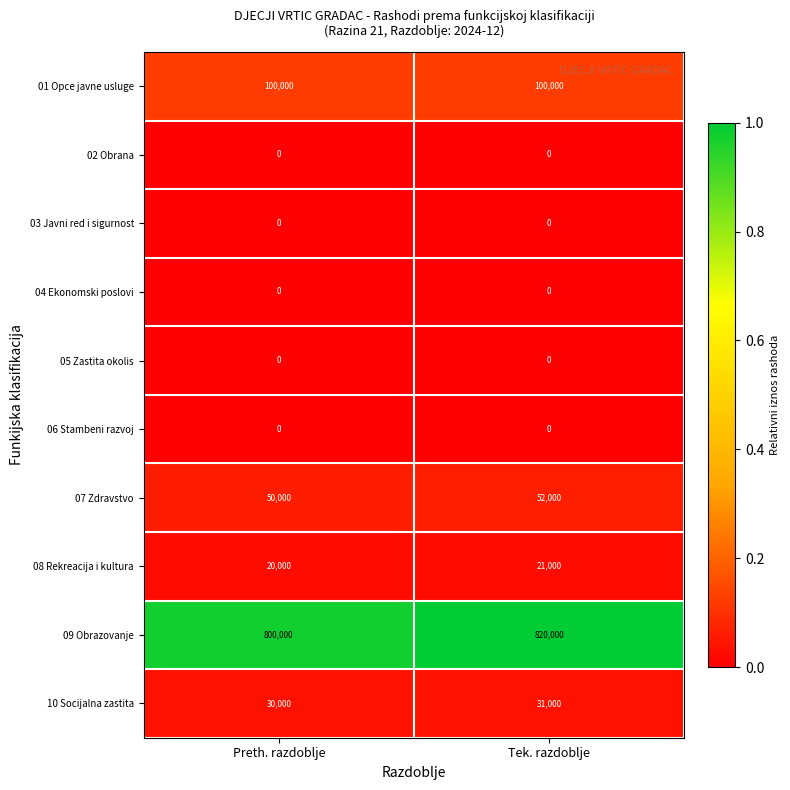

Where is 08 Rekreacija i kultura nearest to the value 20500?

Preth. razdoblje